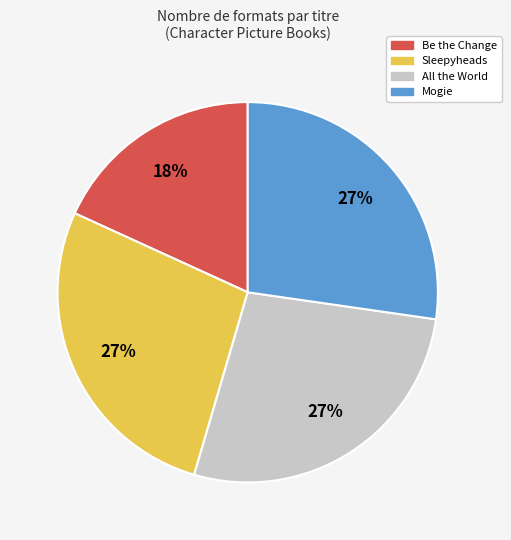

How many slices are in this pie chart?

4